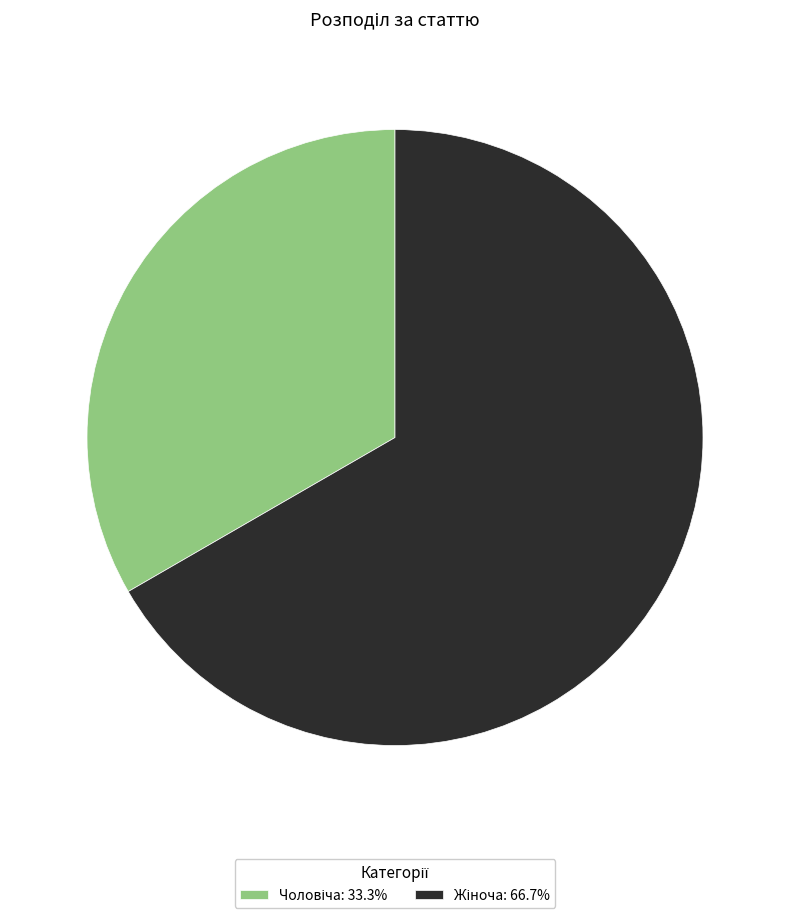

Is there a majority slice in this chart?

Yes